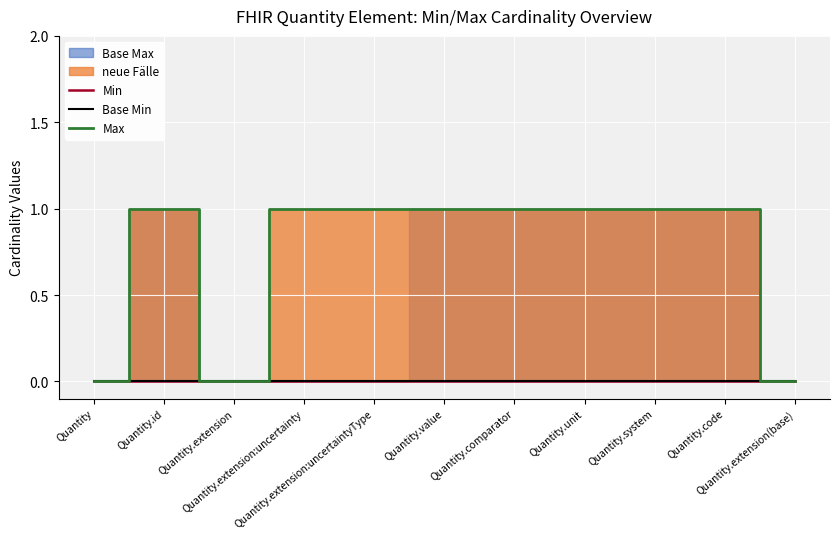

Reading left to right, extract all data points from this chart.

Min: Quantity=0	Quantity.id=0	Quantity.extension=0	Quantity.extension:uncertainty=0	Quantity.extension:uncertaintyType=0	Quantity.value=0	Quantity.comparator=0	Quantity.unit=0	Quantity.system=0	Quantity.code=0	Quantity.extension(base)=0
Base Min: Quantity=0	Quantity.id=0	Quantity.extension=0	Quantity.extension:uncertainty=0	Quantity.extension:uncertaintyType=0	Quantity.value=0	Quantity.comparator=0	Quantity.unit=0	Quantity.system=0	Quantity.code=0	Quantity.extension(base)=0
Max: Quantity=0	Quantity.id=1	Quantity.extension=0	Quantity.extension:uncertainty=1	Quantity.extension:uncertaintyType=1	Quantity.value=1	Quantity.comparator=1	Quantity.unit=1	Quantity.system=1	Quantity.code=1	Quantity.extension(base)=0